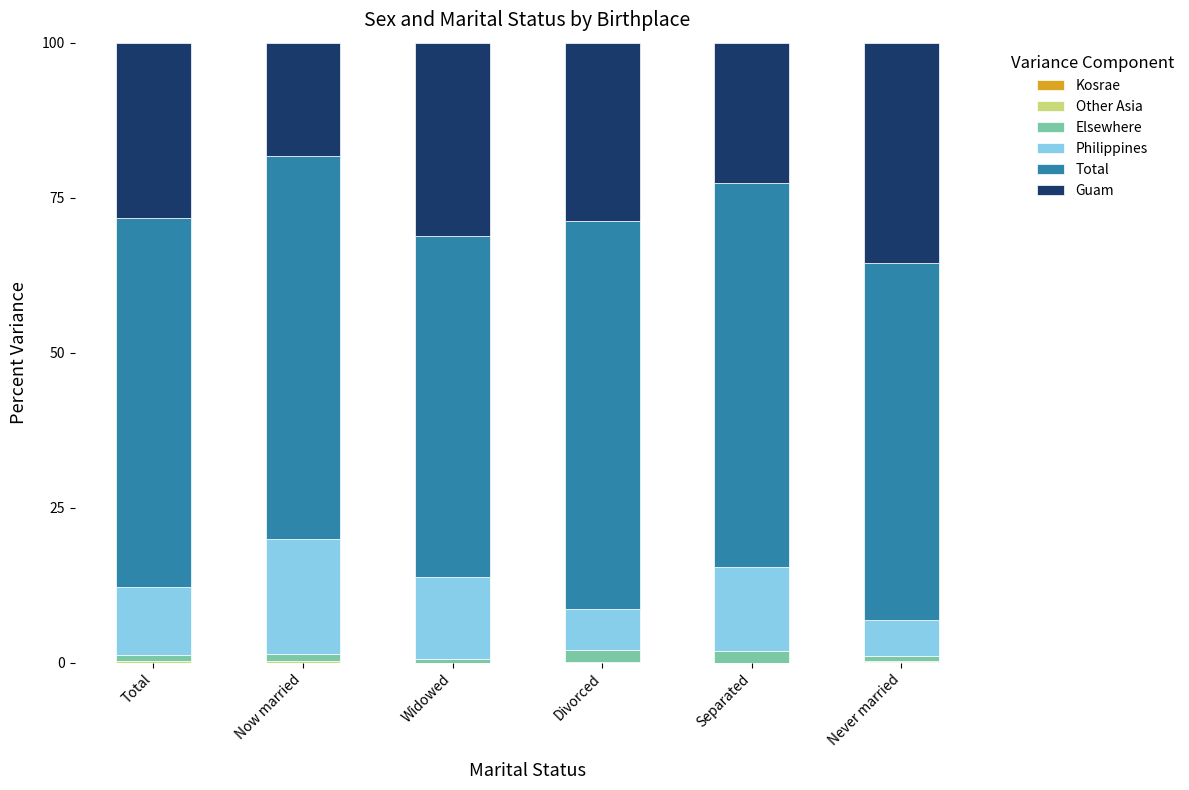

How many categories are shown in the chart?

6